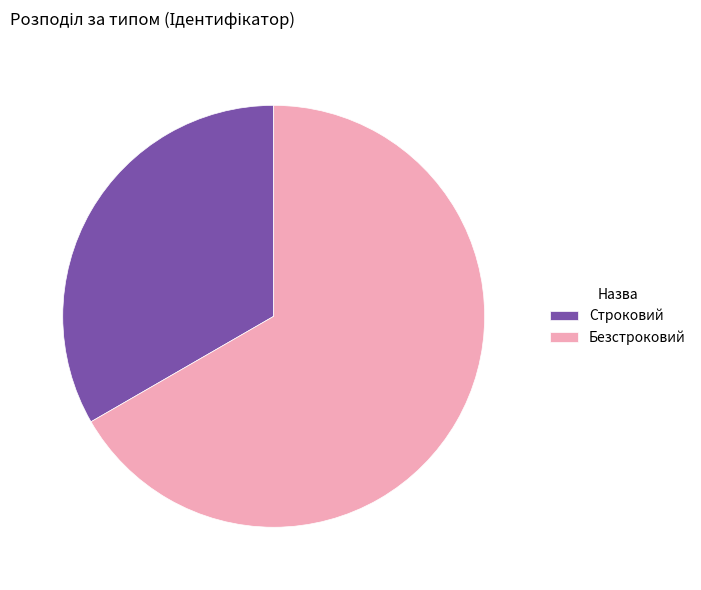

Is the sum of Строковий and Безстроковий greater than half?

Yes